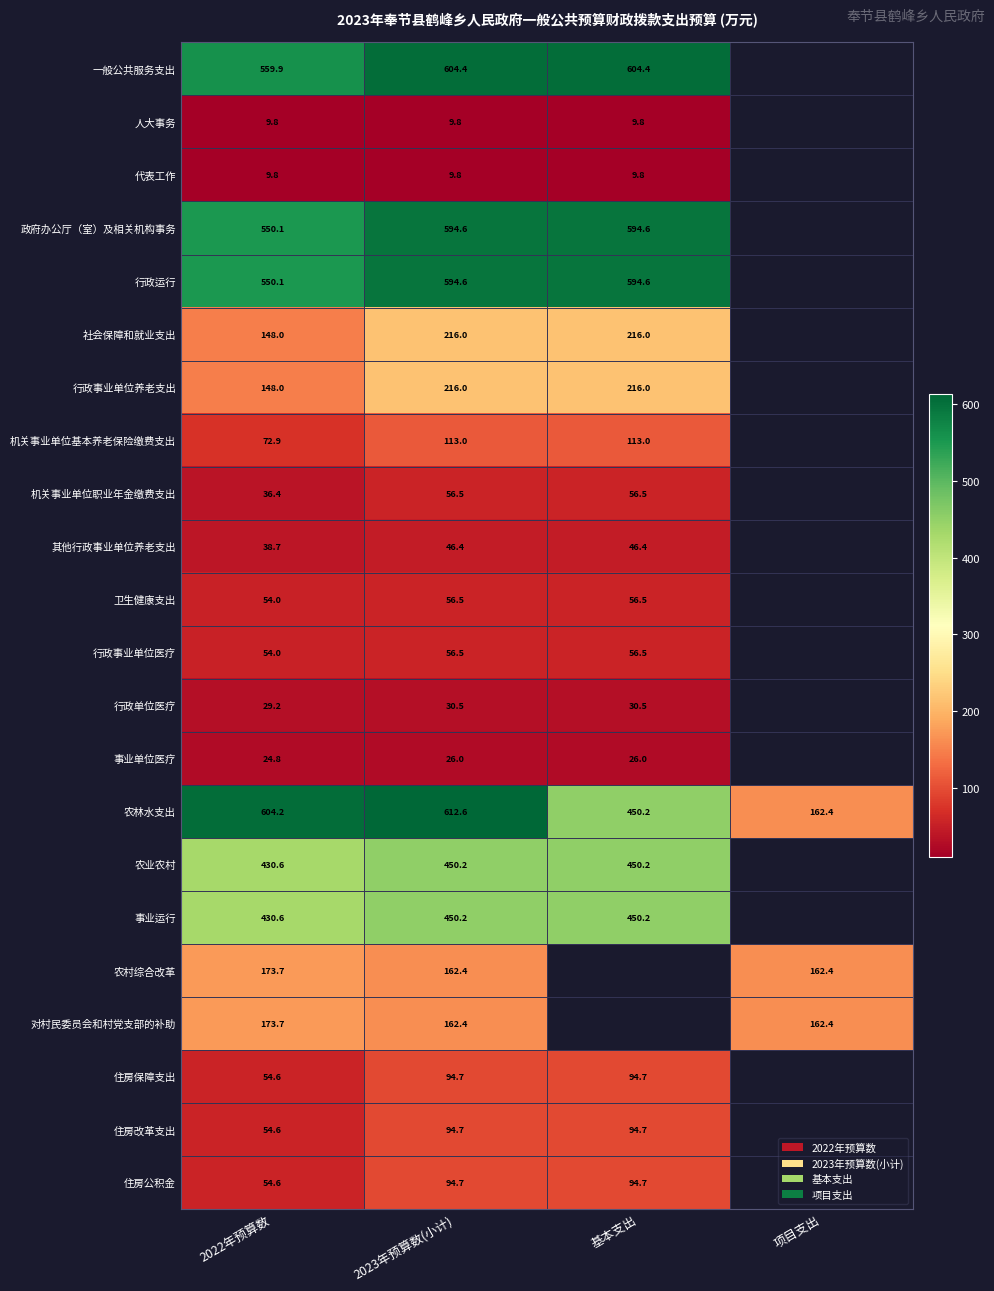

What is the greatest value displayed?

612.6